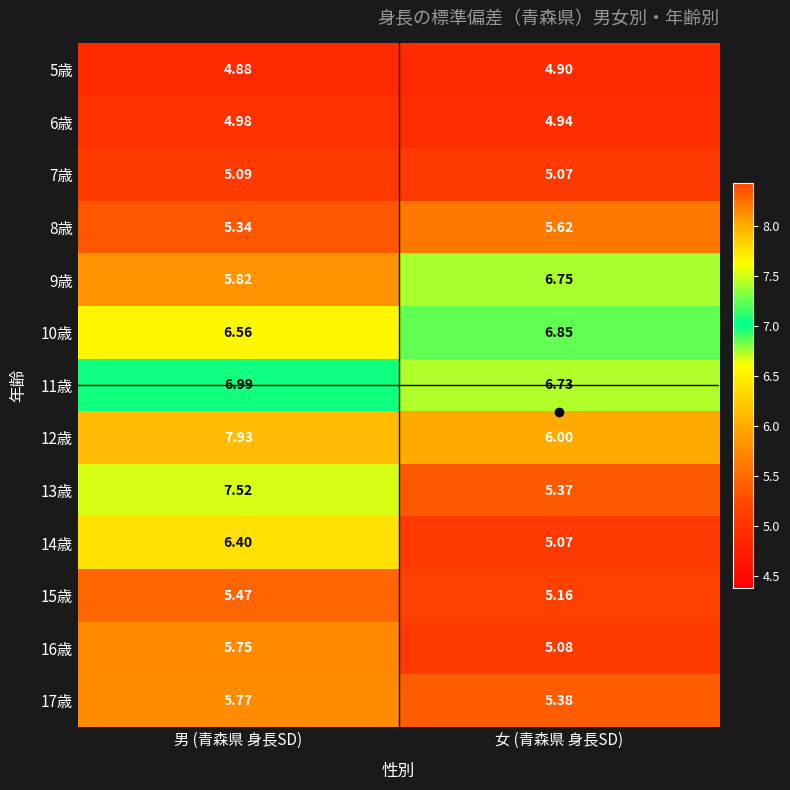

Between 男 (青森県 身長SD) and 女 (青森県 身長SD), which series saw the biggest shift?

13歳